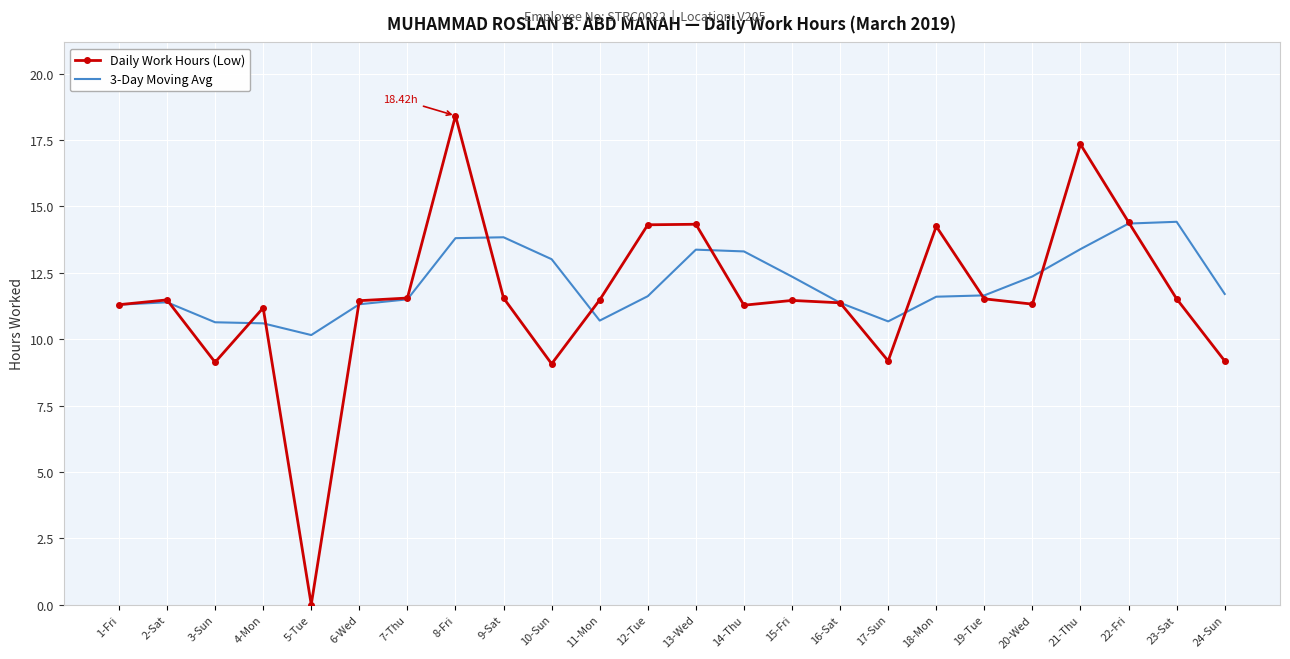

List the series in order of their peak value, highest first.

Daily Work Hours (Low), 3-Day Moving Avg